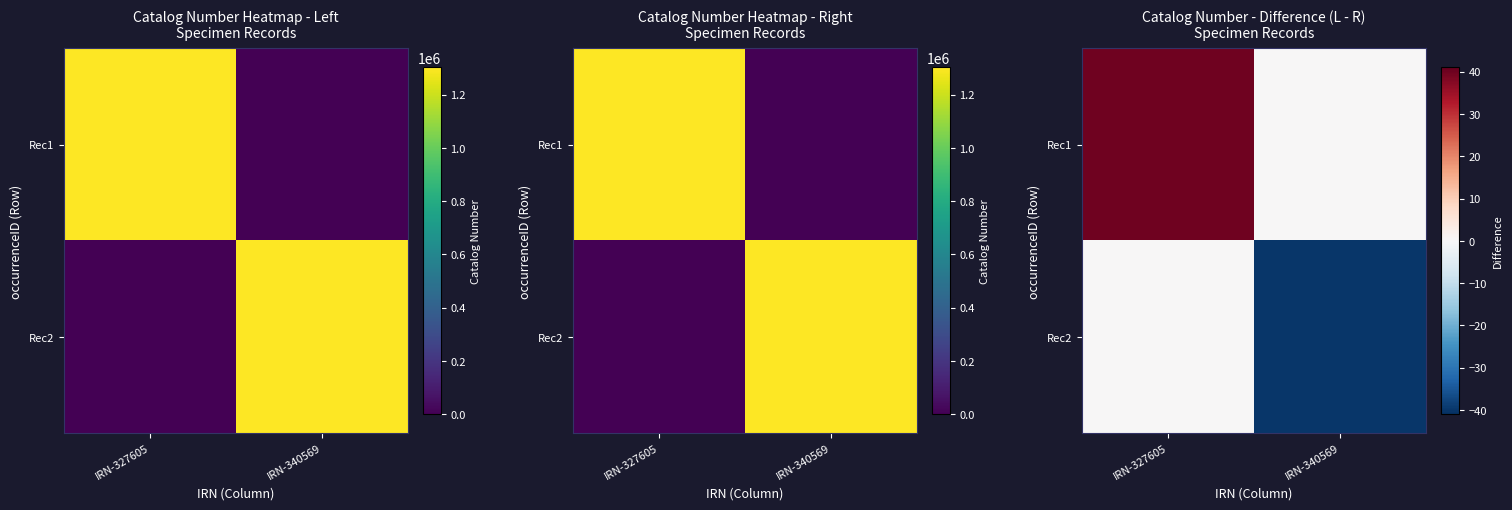

List the series in order of their overall mean, highest first.

Rec1, Rec2